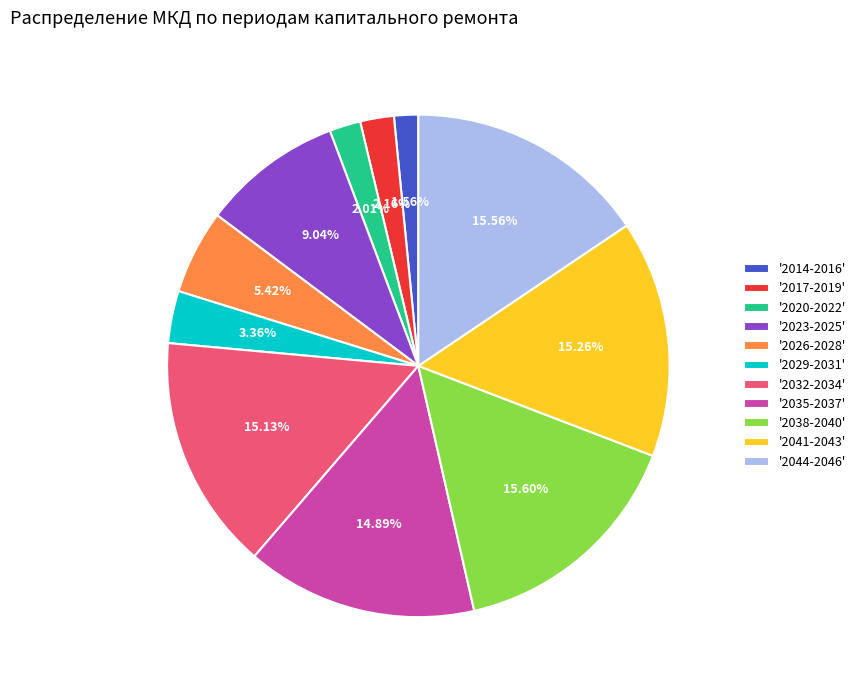

Which has a higher value, '2035-2037' or '2029-2031'?

'2035-2037'